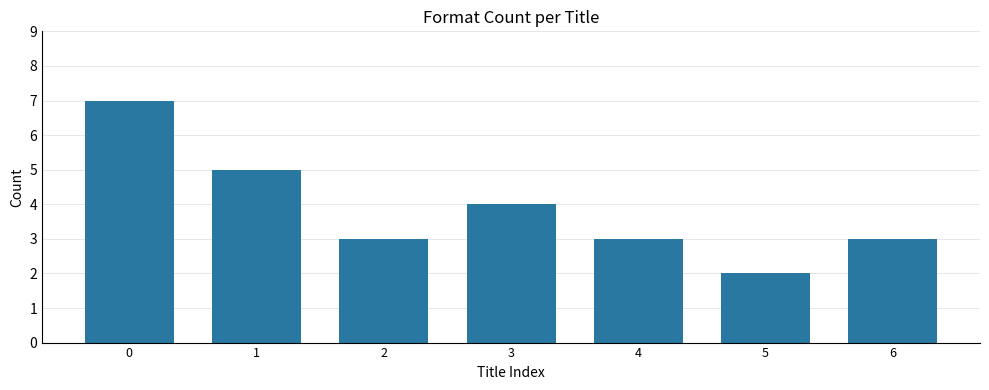

What is the greatest value displayed?

7